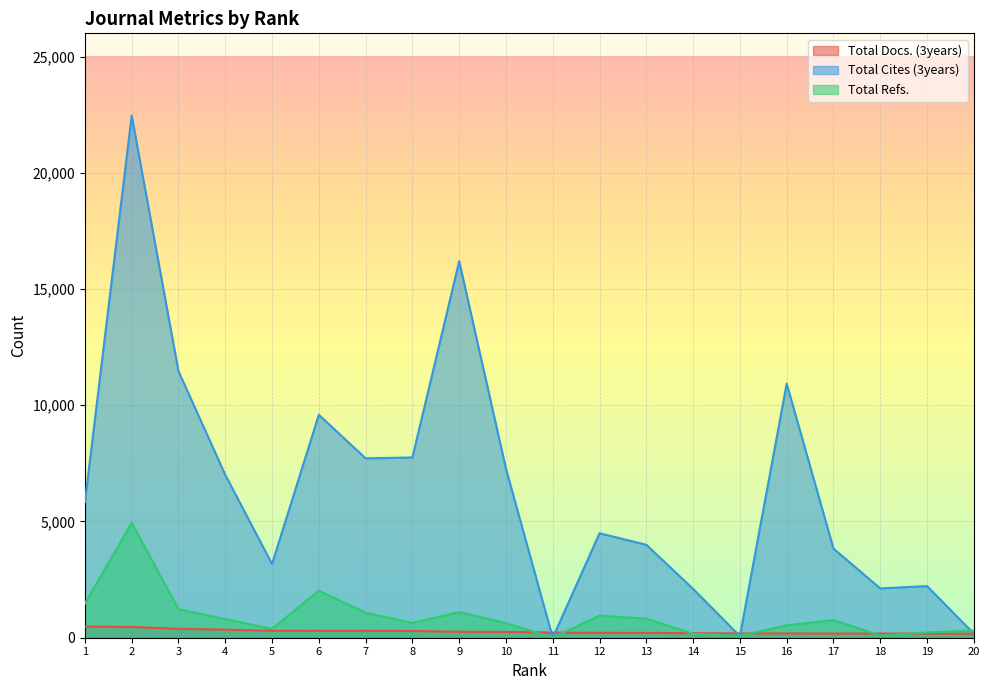

What is the value of the Total Cites (3years) point at the 9th from the left?

16197